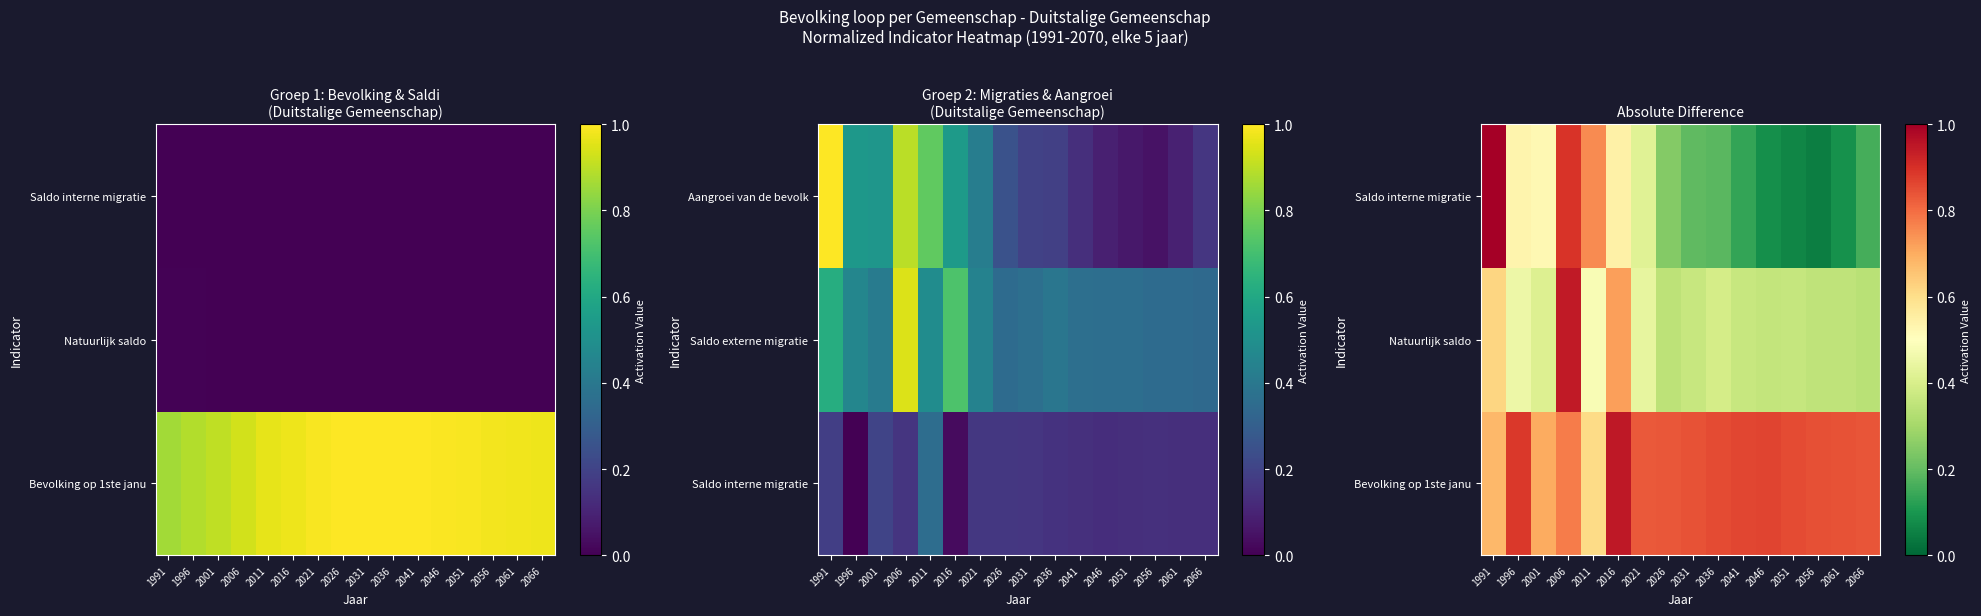

At which category is the sum across all series the highest?

2006